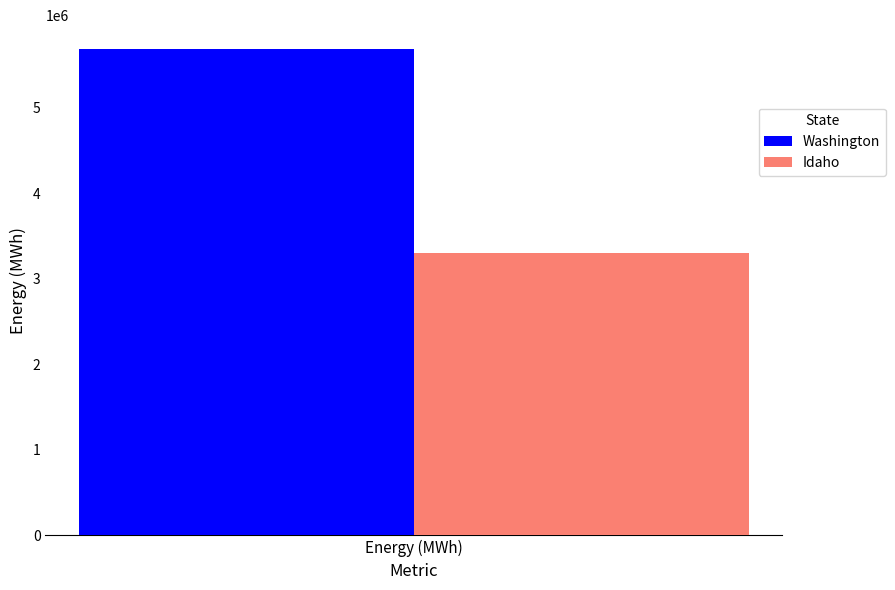

What value does the Washington series have at Energy (MWh)?

5684114